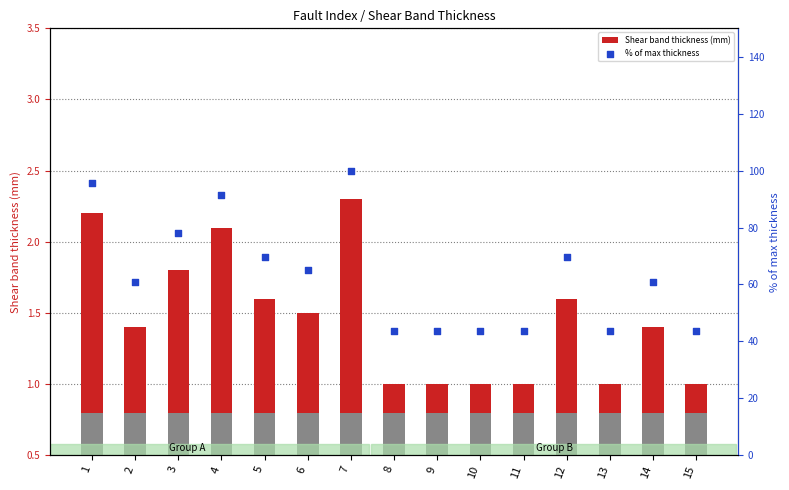

Which series has the widest spread of Y values?

% of max thickness